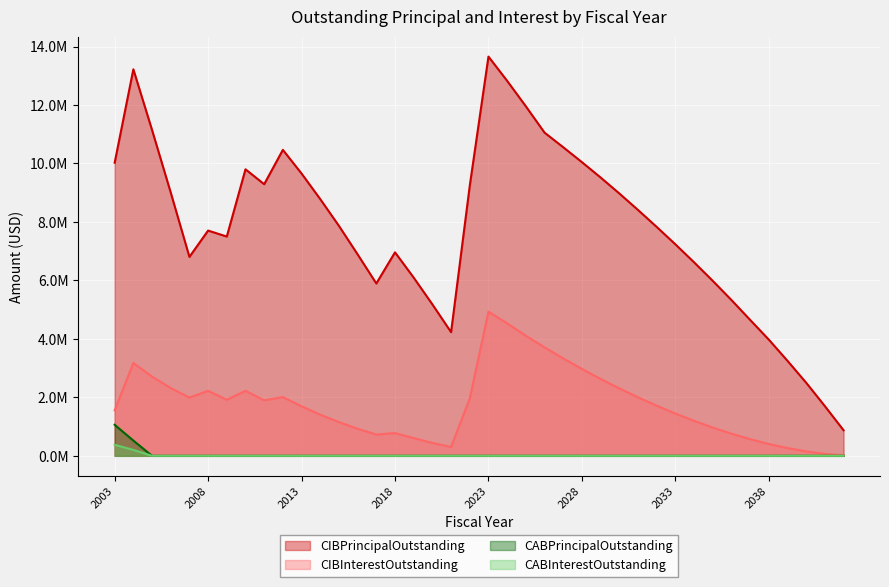

At which label does CIBInterestOutstanding first exceed 1716181?

2004